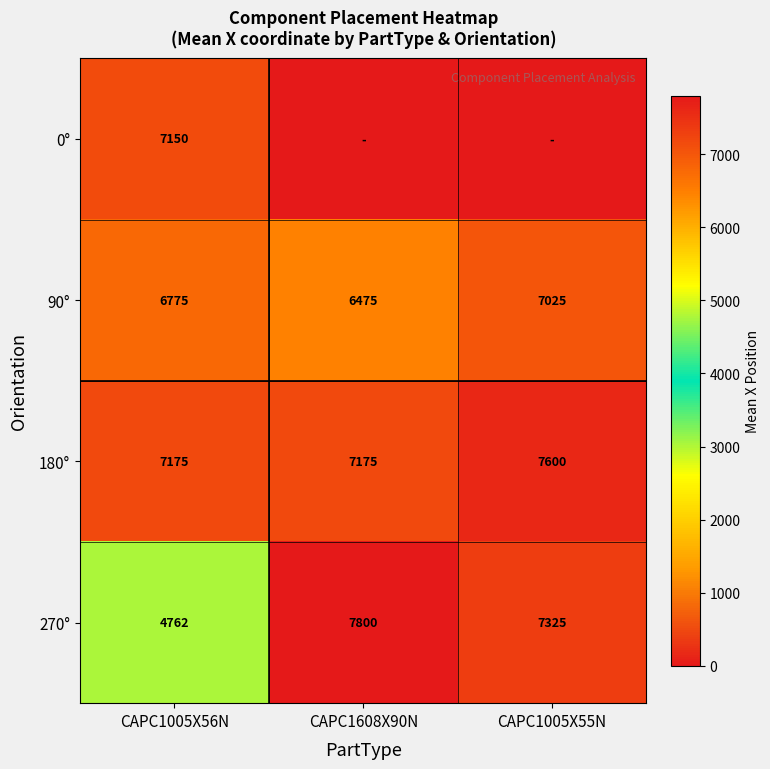

How many series are shown in this chart?

4